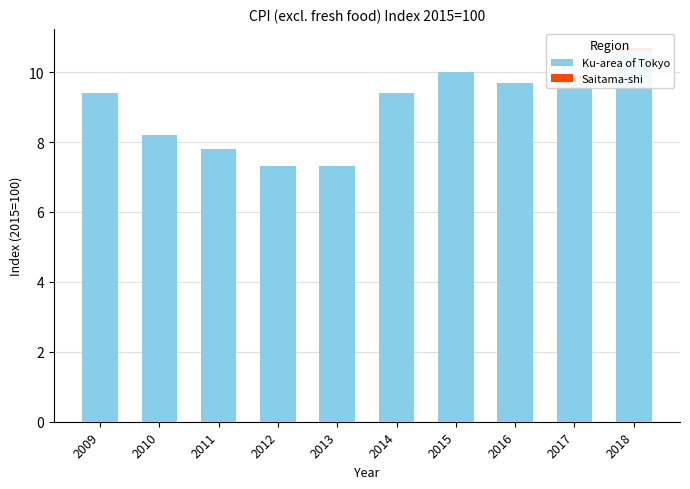

At which label is Saitama-shi closest to 0?

2009